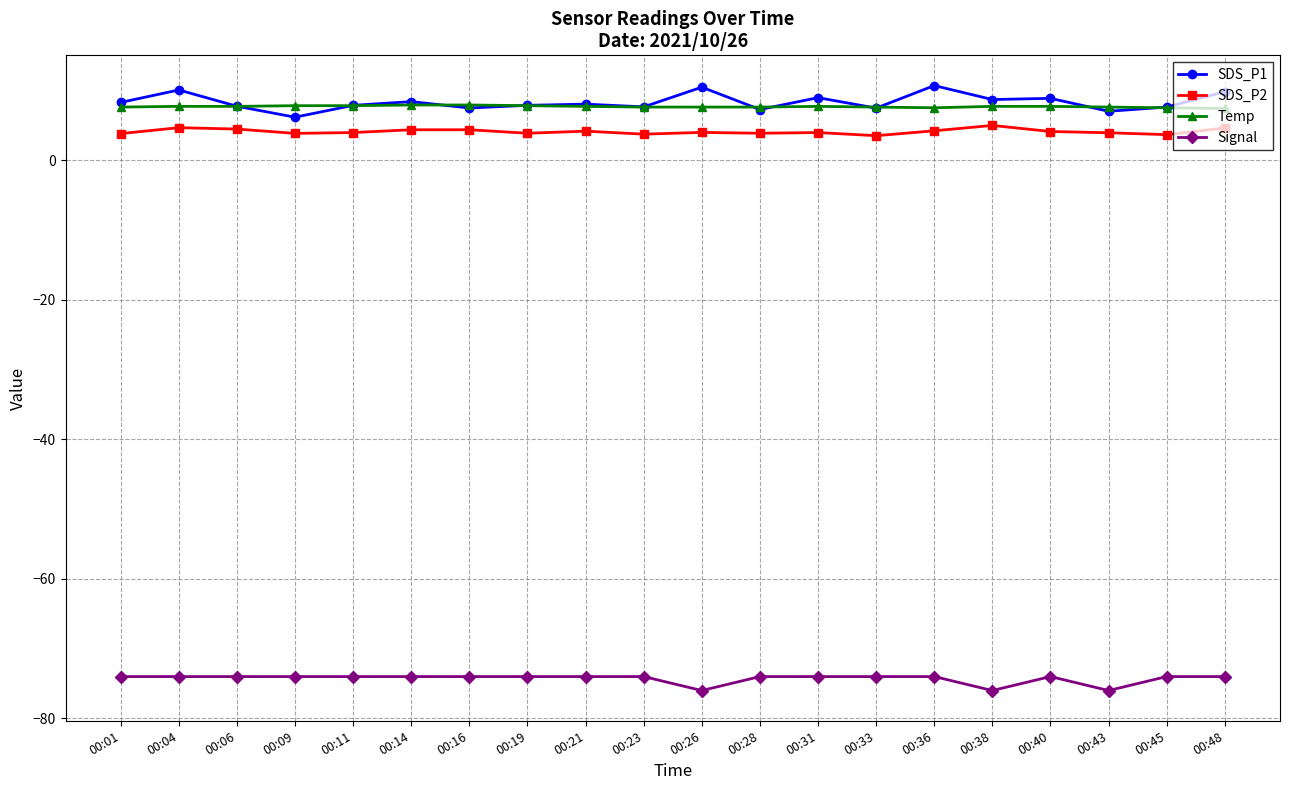

What are all the series names shown in the legend?

SDS_P1, SDS_P2, Temp, Signal